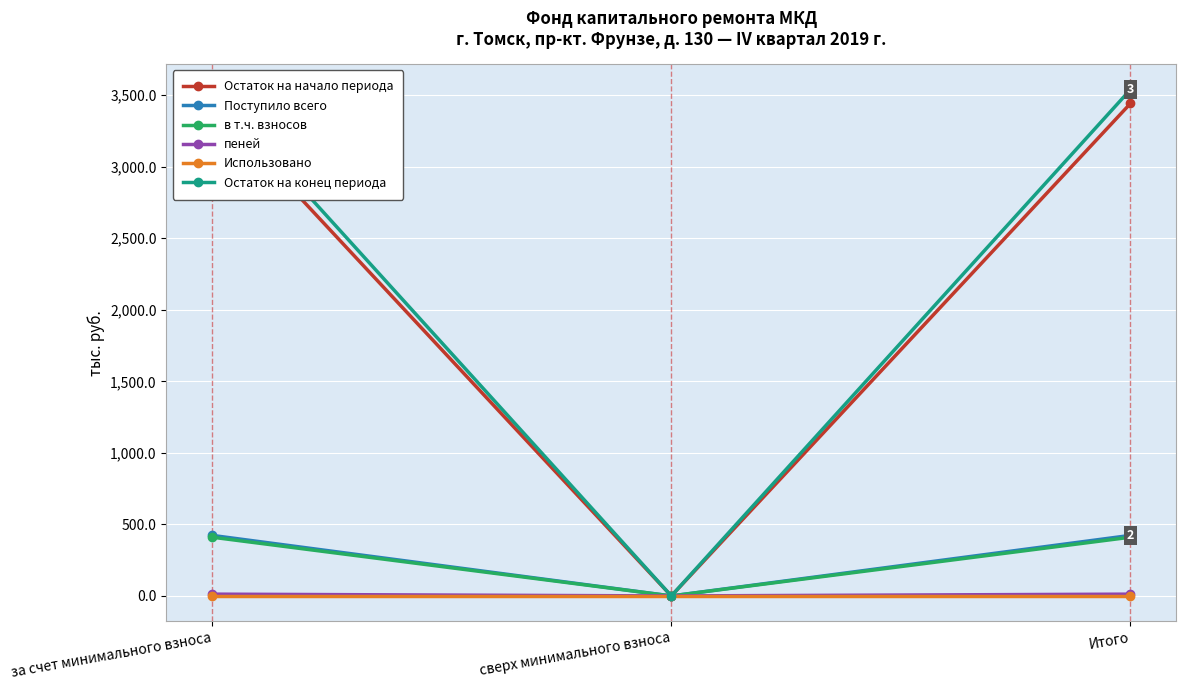

Which series has the largest total across all categories?

Остаток на конец периода